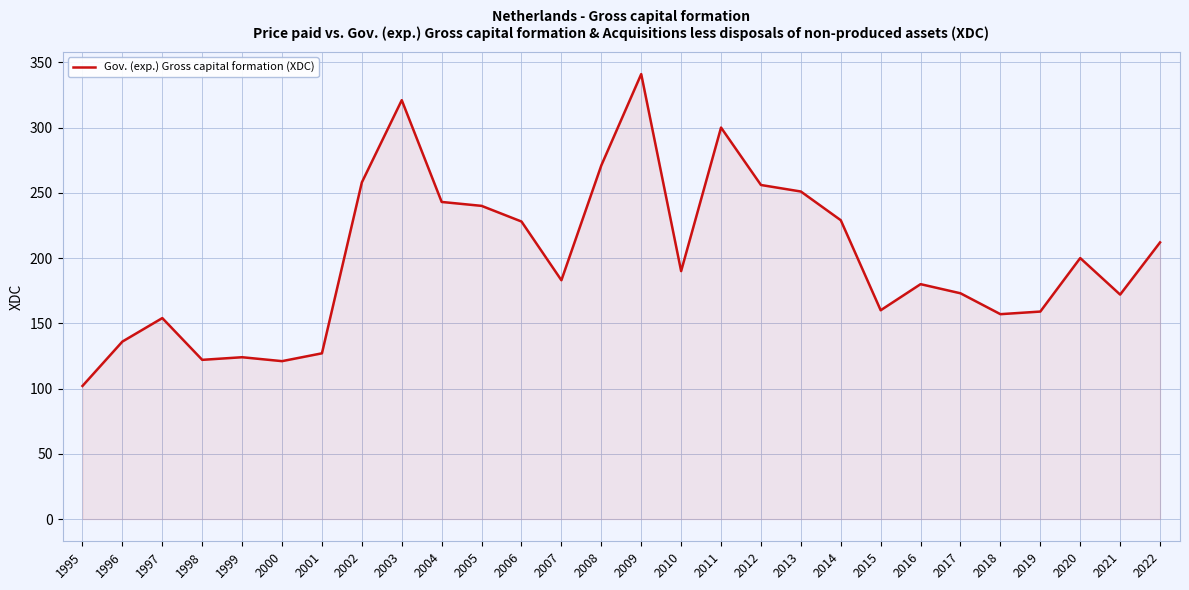

Read the value at 2009.

341